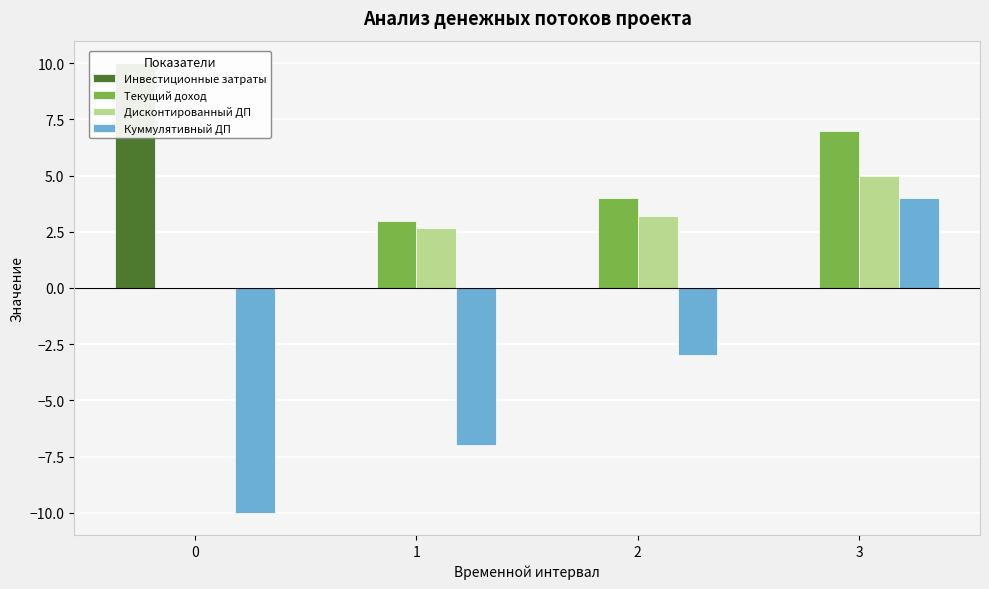

Between 0 and 1, which series saw the biggest shift?

Инвестиционные затраты